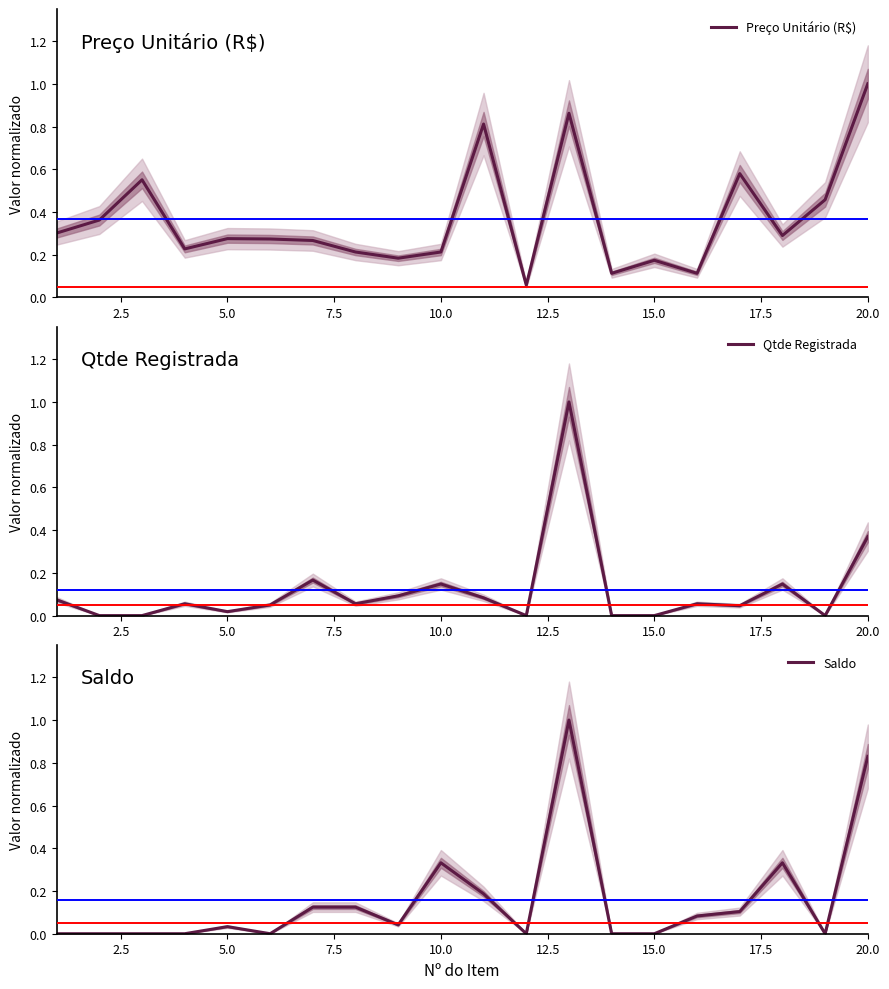

How many lines are shown in the chart?

3